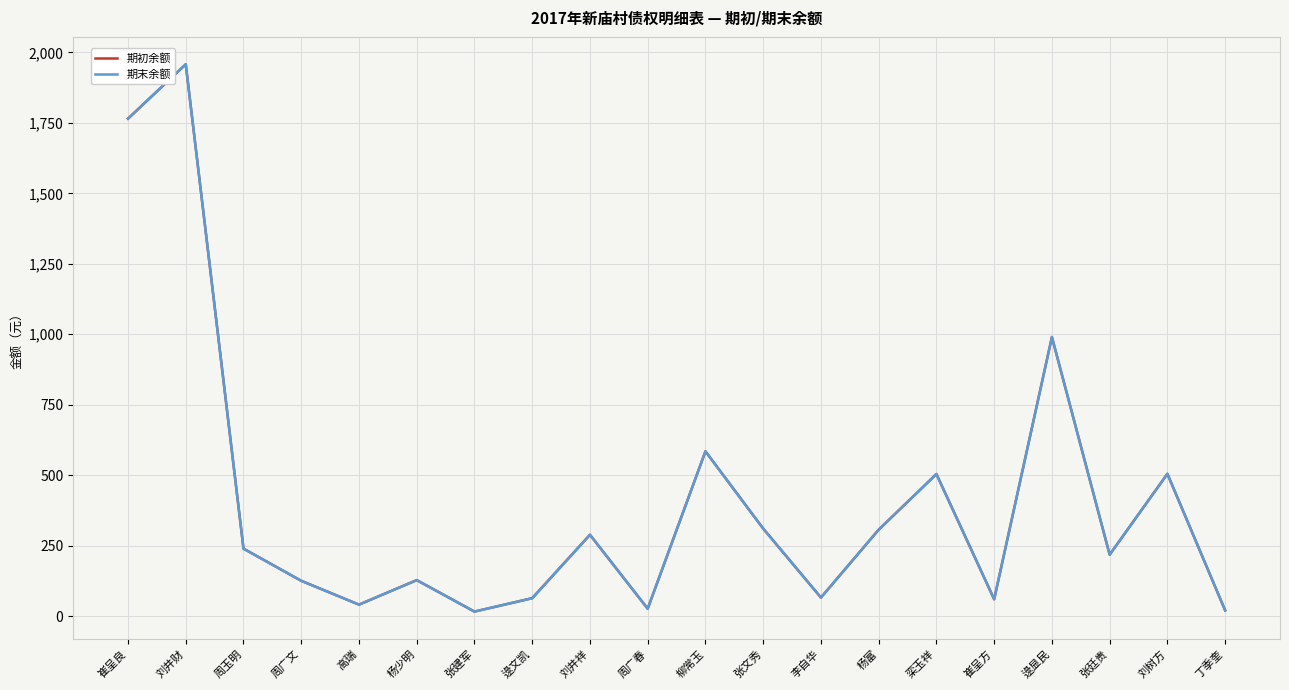

At which category does 期末余额 reach its first local valley?

高瑞